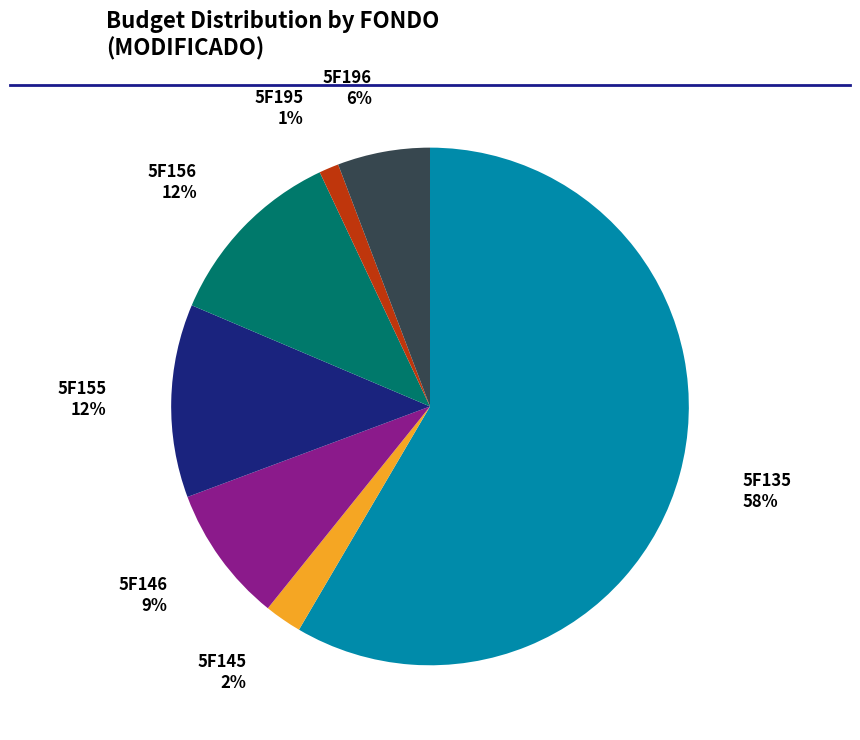

To the nearest percent, what is the average slice percentage?

14%